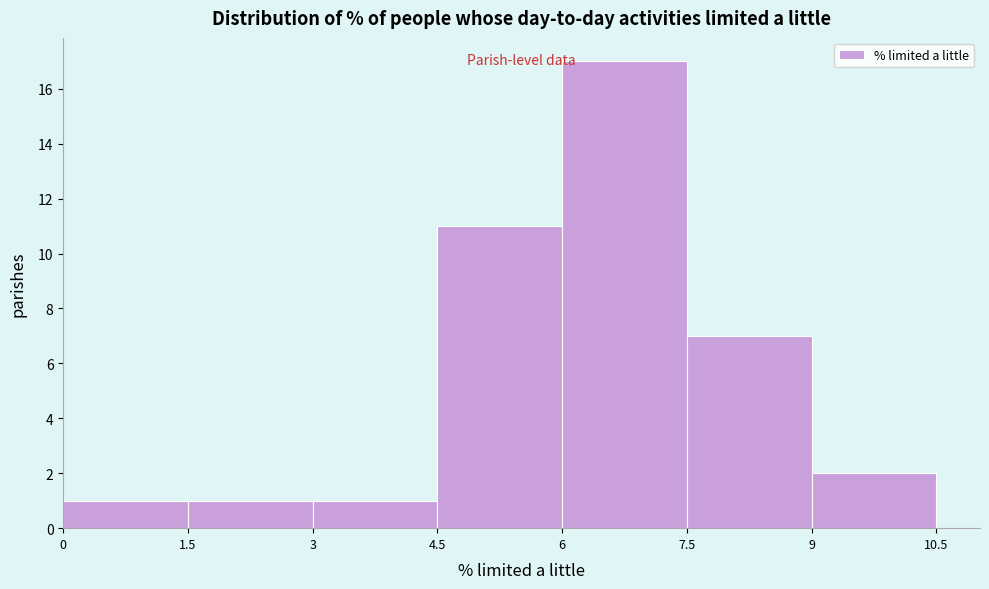

Reading left to right, list every bar in this chart as the range it spans on the x-axis followed by its height. The values are not printed on the chart, so give them approximately, as read against the axis.

0 to 1.5: 1
1.5 to 3: 1
3 to 4.5: 1
4.5 to 6: 11
6 to 7.5: 17
7.5 to 9: 7
9 to 10.5: 2